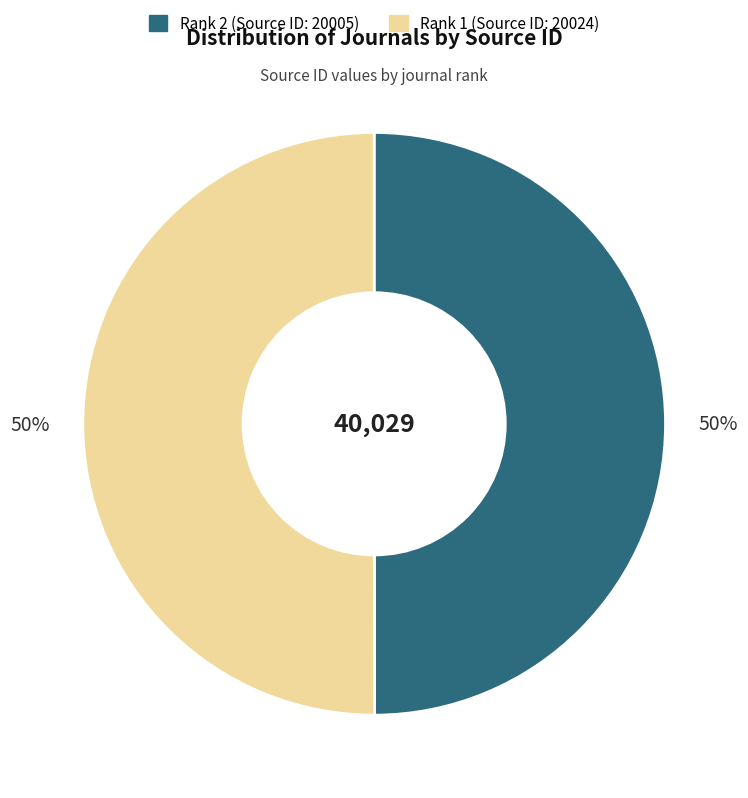

To the nearest percent, what is the average slice percentage?

50%